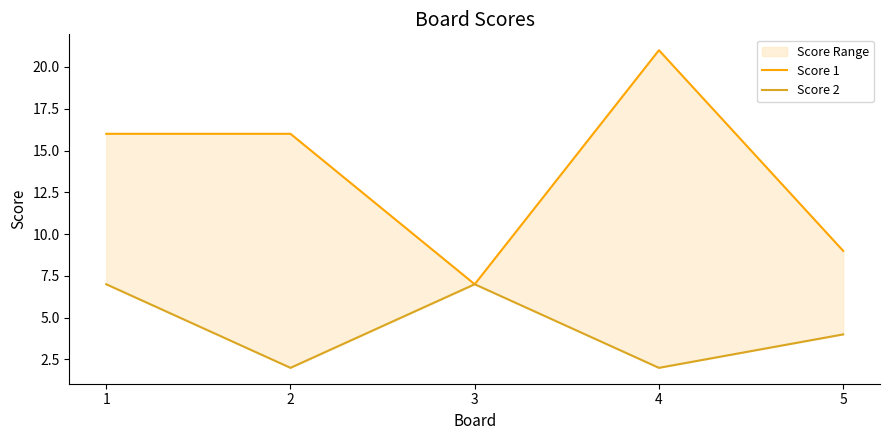

What is the value of the Score 1 point at the 4th from the left?

21